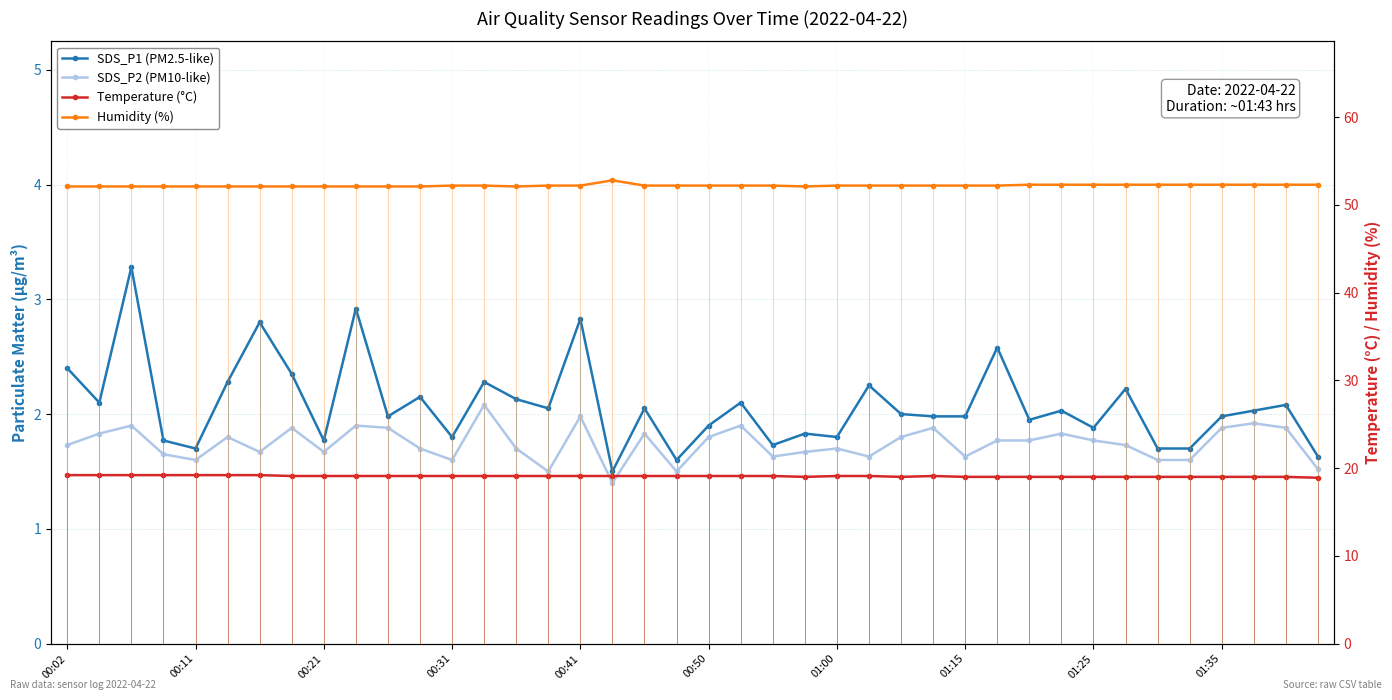

How many distinct data groups are displayed?

4